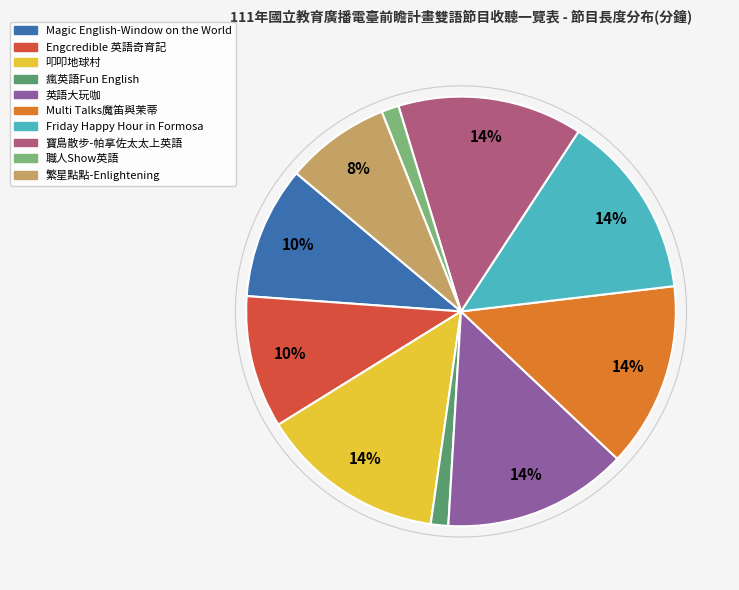

To the nearest percent, what percentage of the pie is Multi Talks魔笛與茉蒂?

14%